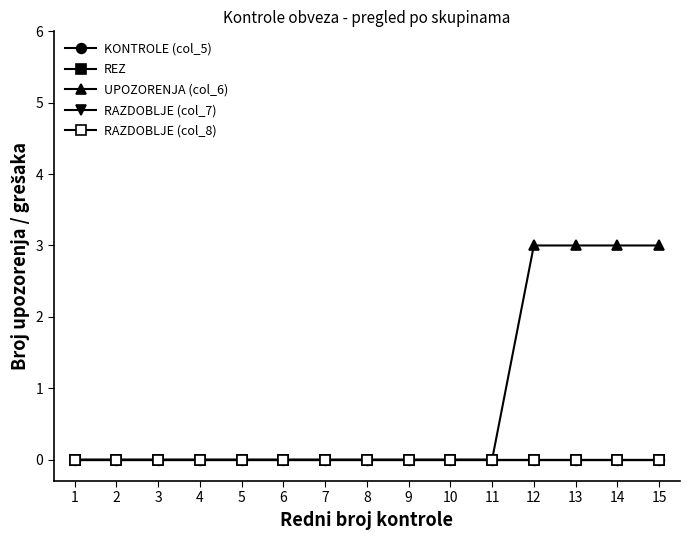

Which label corresponds to the smallest value in the chart?

1